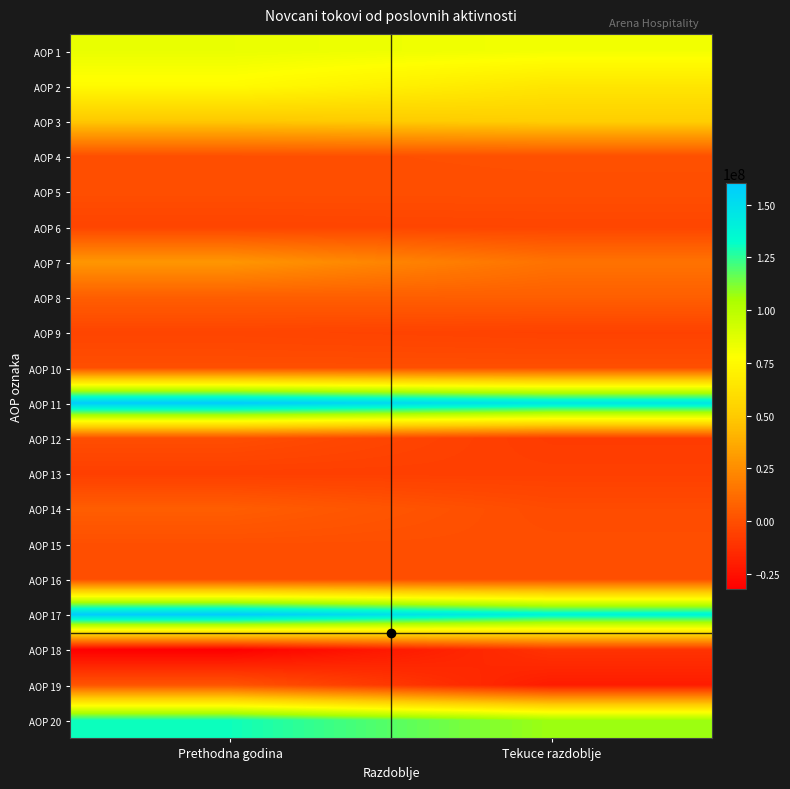

What is the total value across all series at Tekuce razdoblje?

555065603